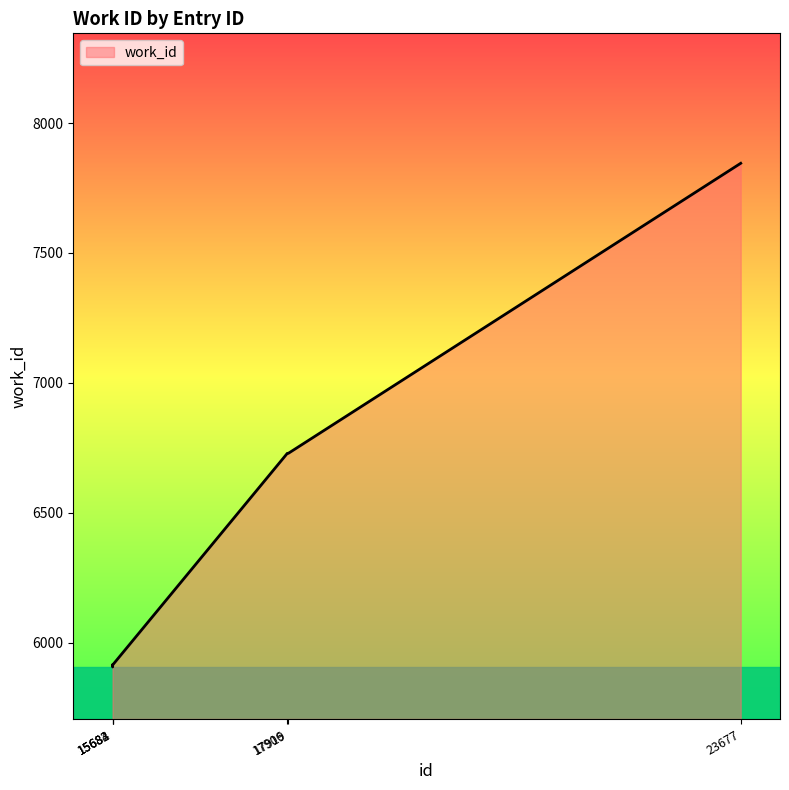

What is the sum of all values?

39039